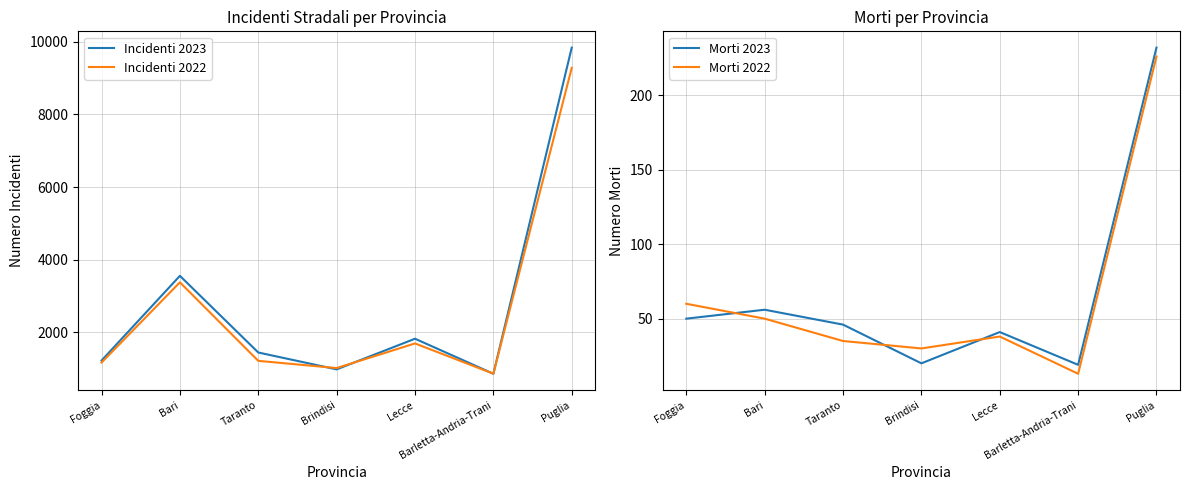

Between Lecce and Barletta-Andria-Trani, which series saw the biggest shift?

Incidenti 2023